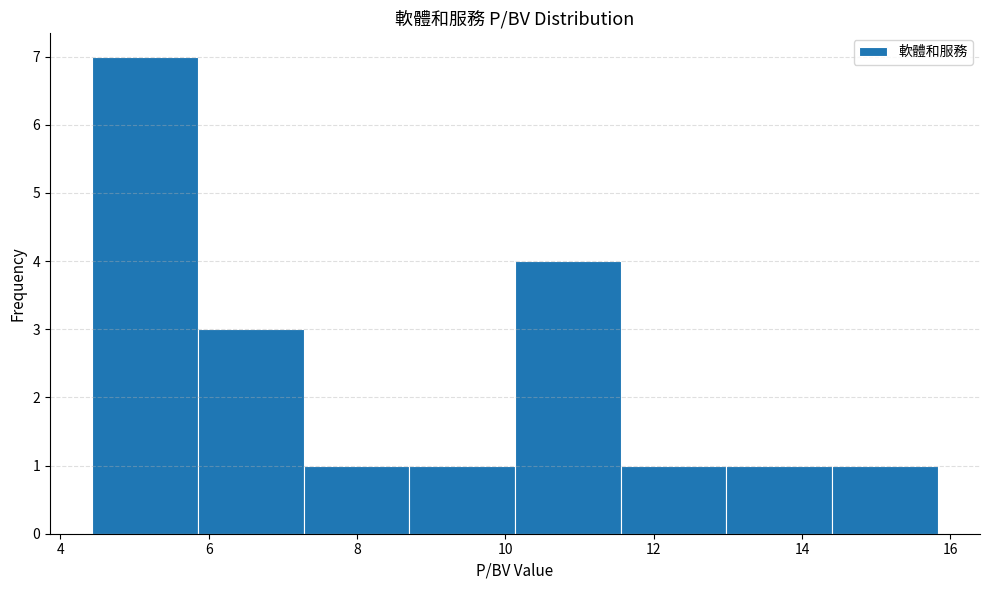

Reading left to right, transcribe this chart: for each bar, give the range it covers on the x-axis and its height. Neither the bar edges nor the heights are printed on the chart, so give them approximately, as read against the axes.

4.4 to 5.8: 7
5.8 to 7.2: 3
7.2 to 8.8: 1
8.8 to 10.2: 1
10.2 to 11.6: 4
11.6 to 13.0: 1
13.0 to 14.4: 1
14.4 to 15.8: 1